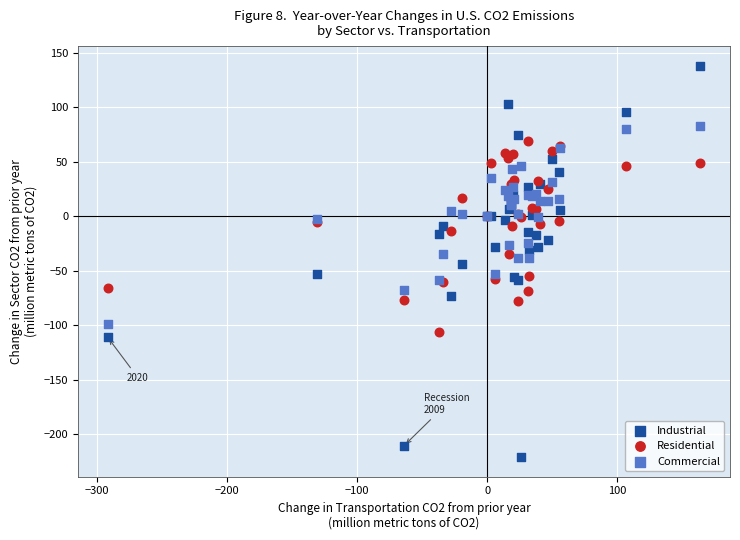

Which series contains the lowest Y value?

Industrial